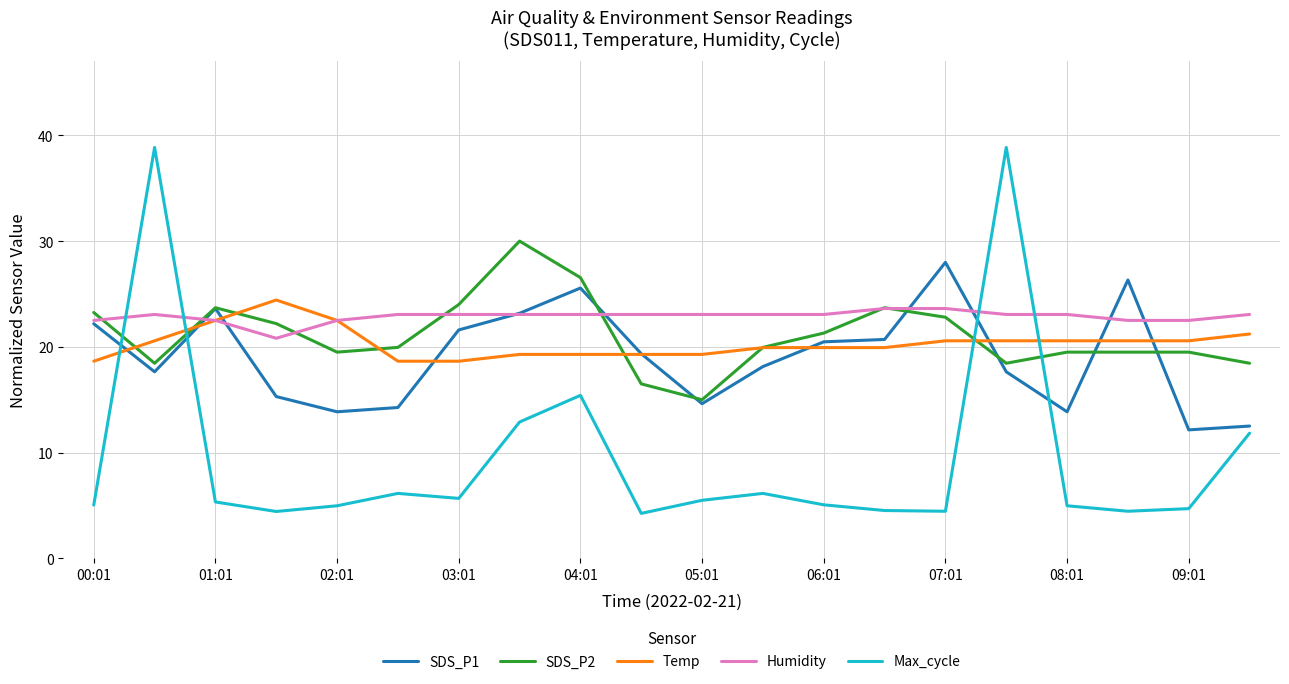

Does the chart display data point markers on the line(s)?

No